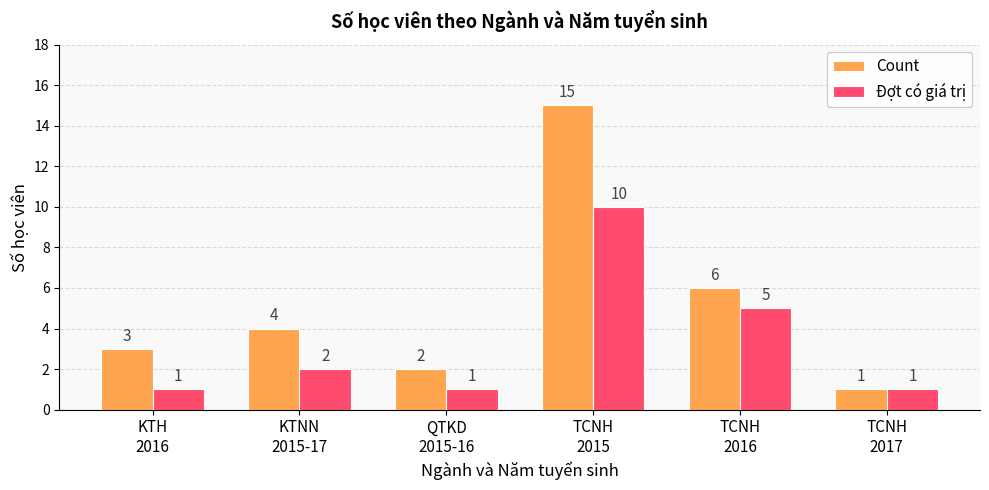

What is the value of the Đợt có giá trị bar at the 6th from the left?

1